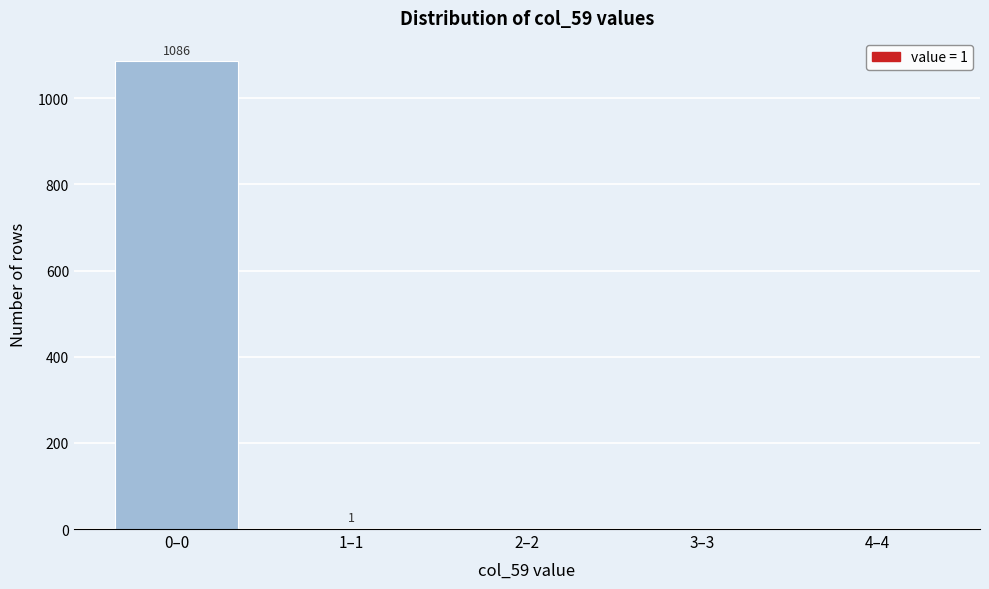

What is the sum of all values?

1087